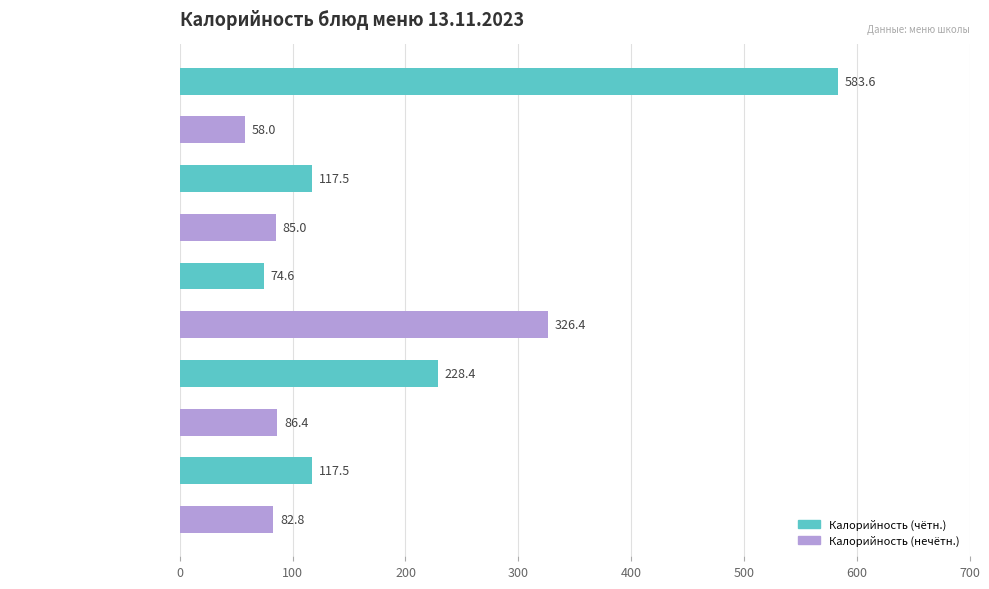

What is the label of the 3rd bar from the top?

Хлеб пшеничный (завтрак)